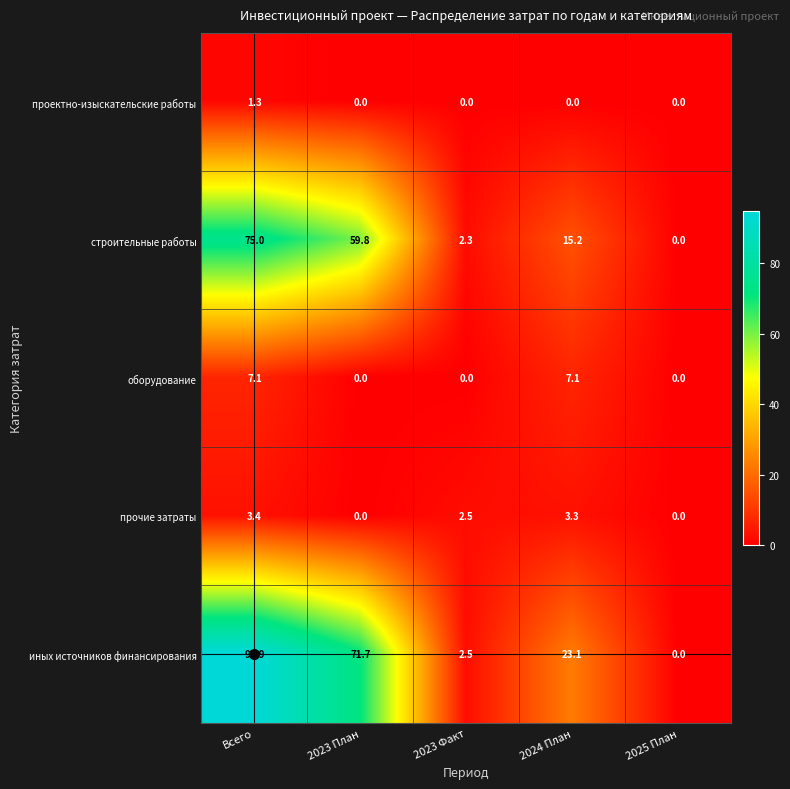

List the labels in order of строительные работы value, smallest first.

2025 План, 2023 Факт, 2024 План, 2023 План, Всего